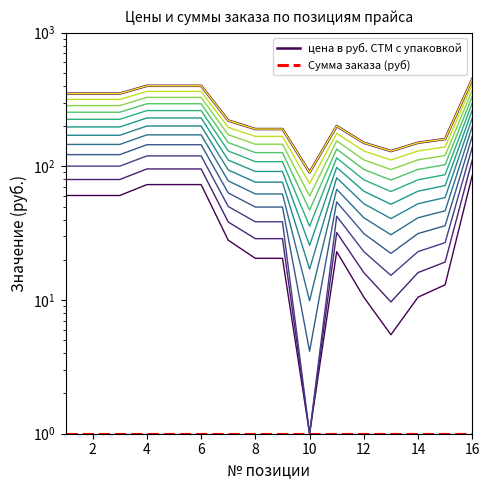

What is the value of the 12th point from the left?

150